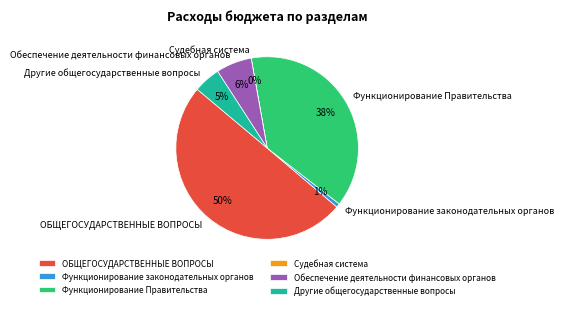

Combined, do Обеспечение деятельности финансовых органов and Функционирование Правительства account for over 50%?

No